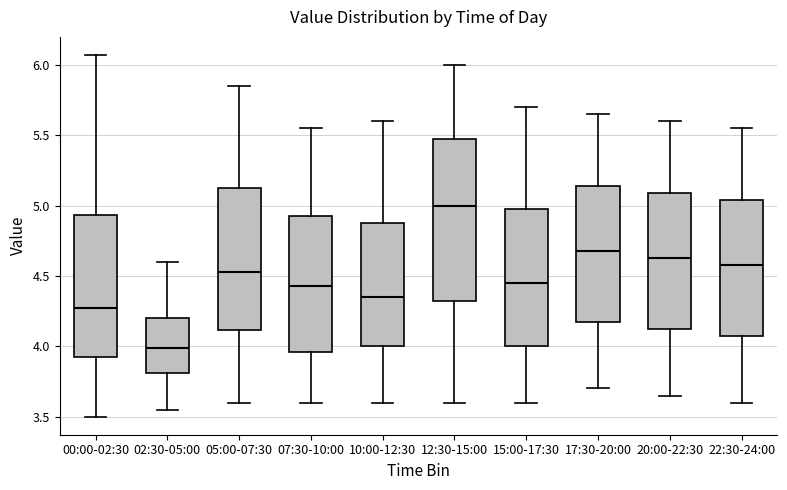

Which box's median line is the highest?

12:30-15:00